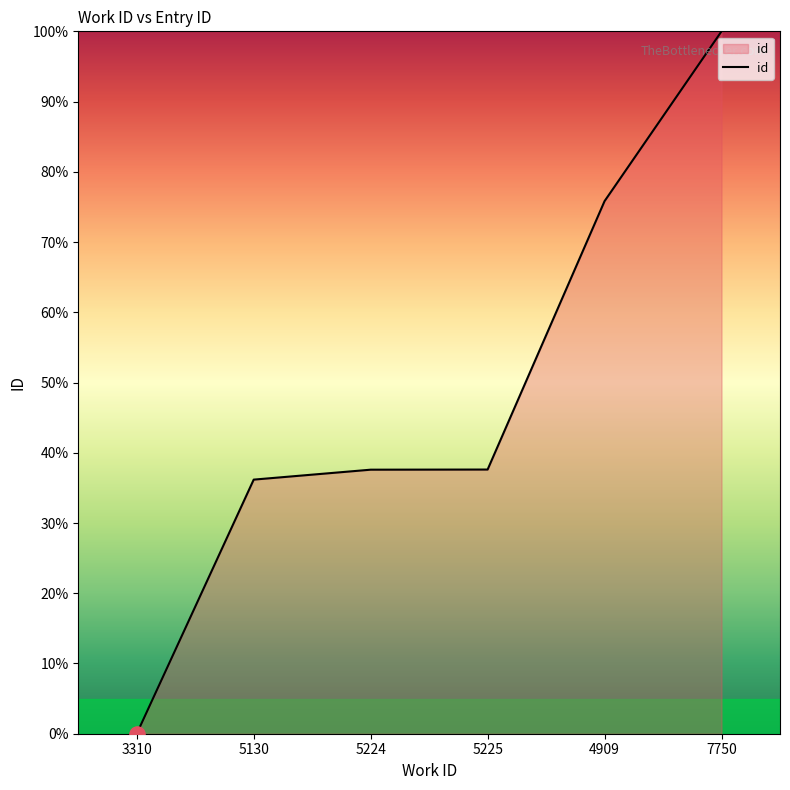

Approximately how many times larger is the value at 7750 compared to 5224?

2.7